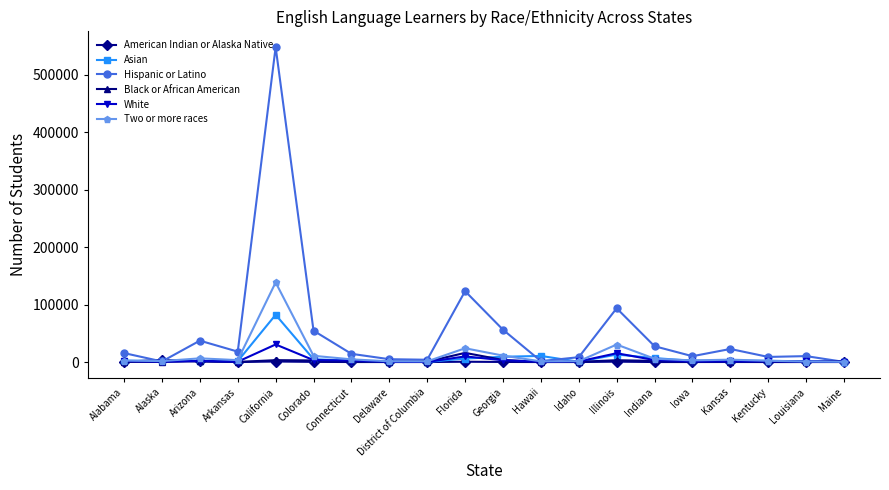

What is the difference between the maximum and minimum values in the Two or more races series?

137975